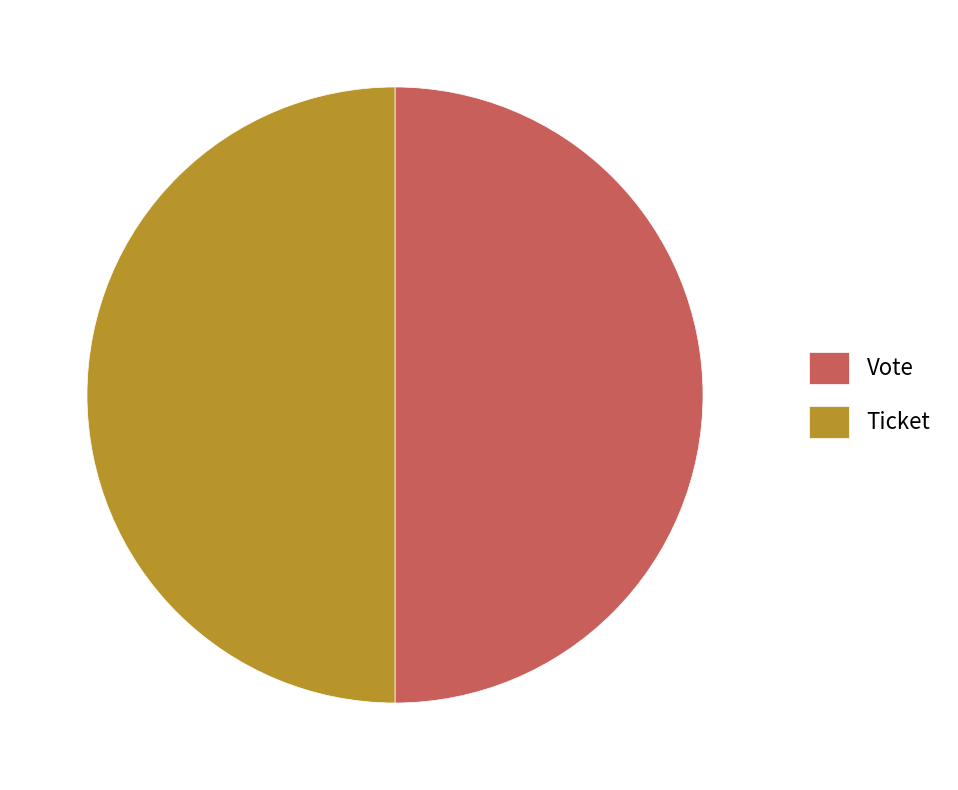

Is the sum of Vote and Ticket greater than half?

Yes